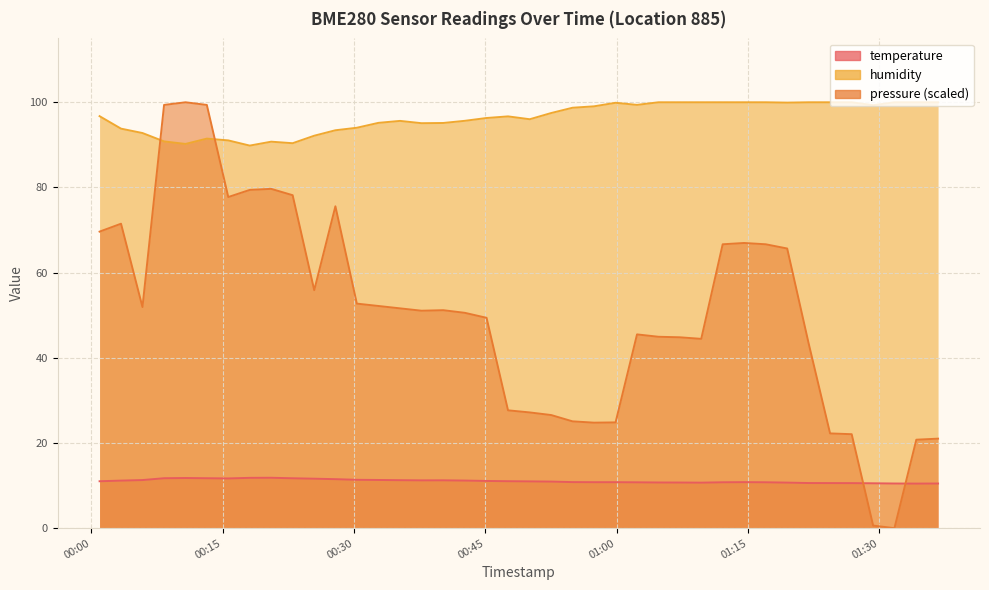

What are all the series names shown in the legend?

temperature, humidity